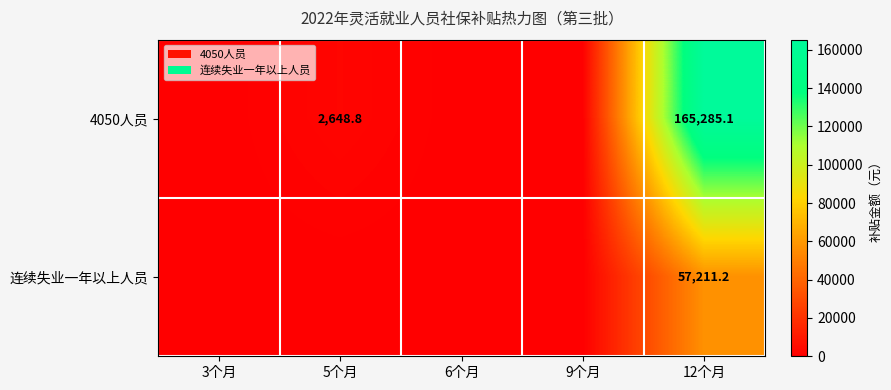

The value of 4050人员 at 5个月 is 4155.0. True or false?

False